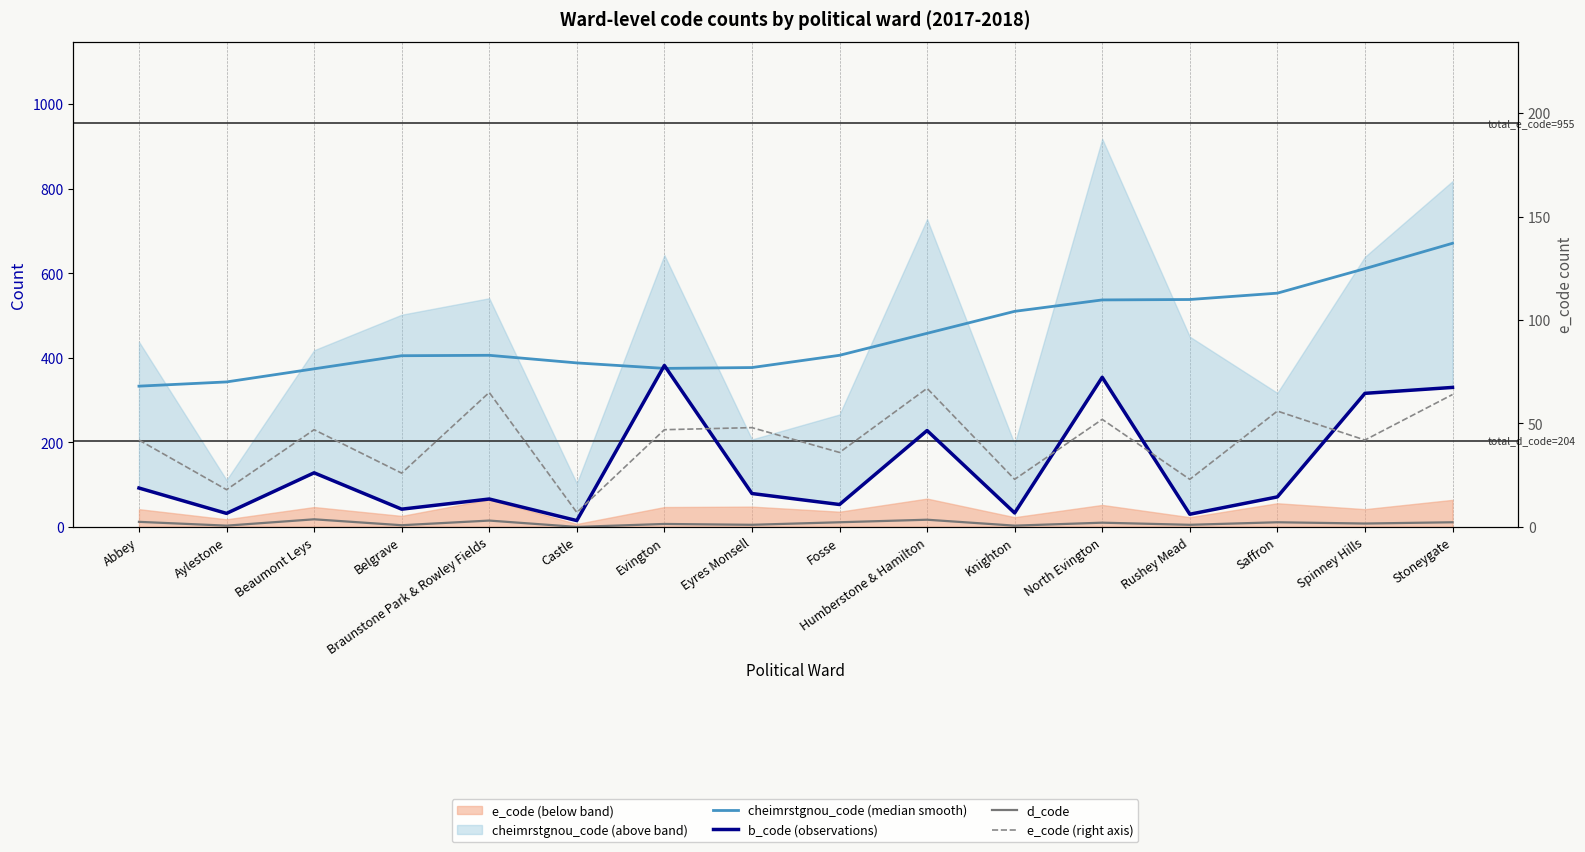

What are all the series names shown in the legend?

cheimrstgnou_code (median smooth), b_code (observations), d_code, e_code (right axis)